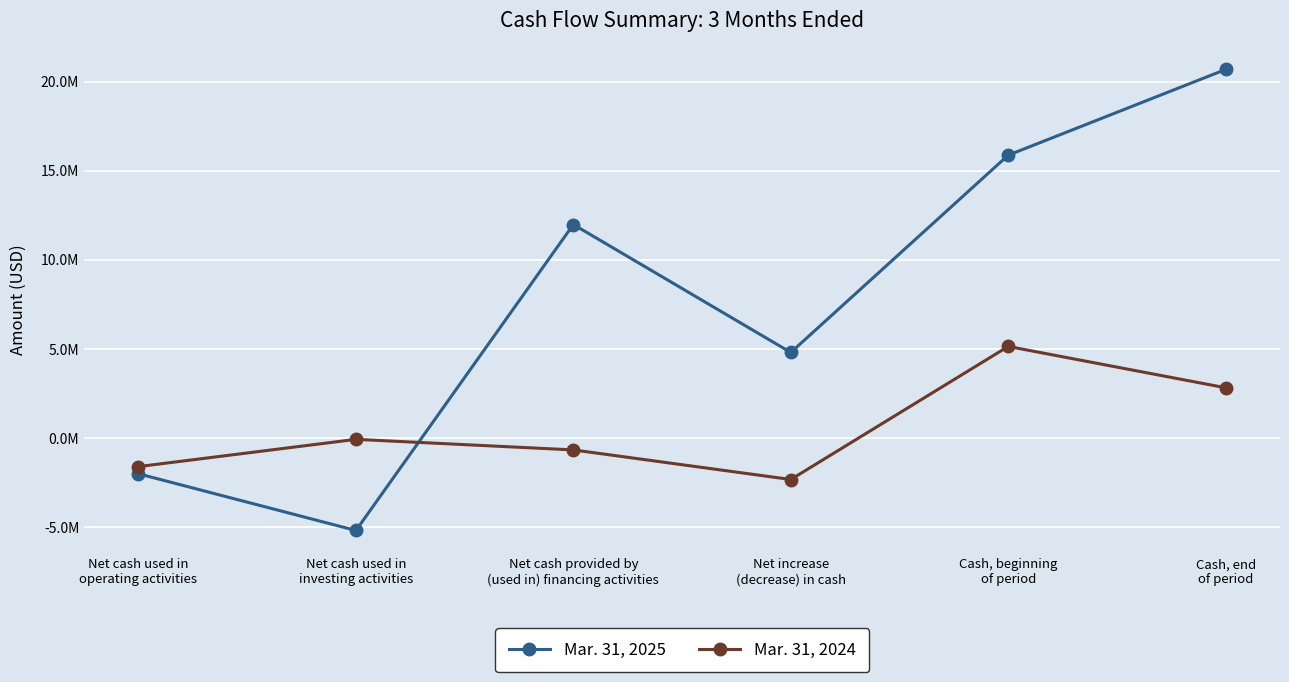

What are all the series names shown in the legend?

Mar. 31, 2025, Mar. 31, 2024